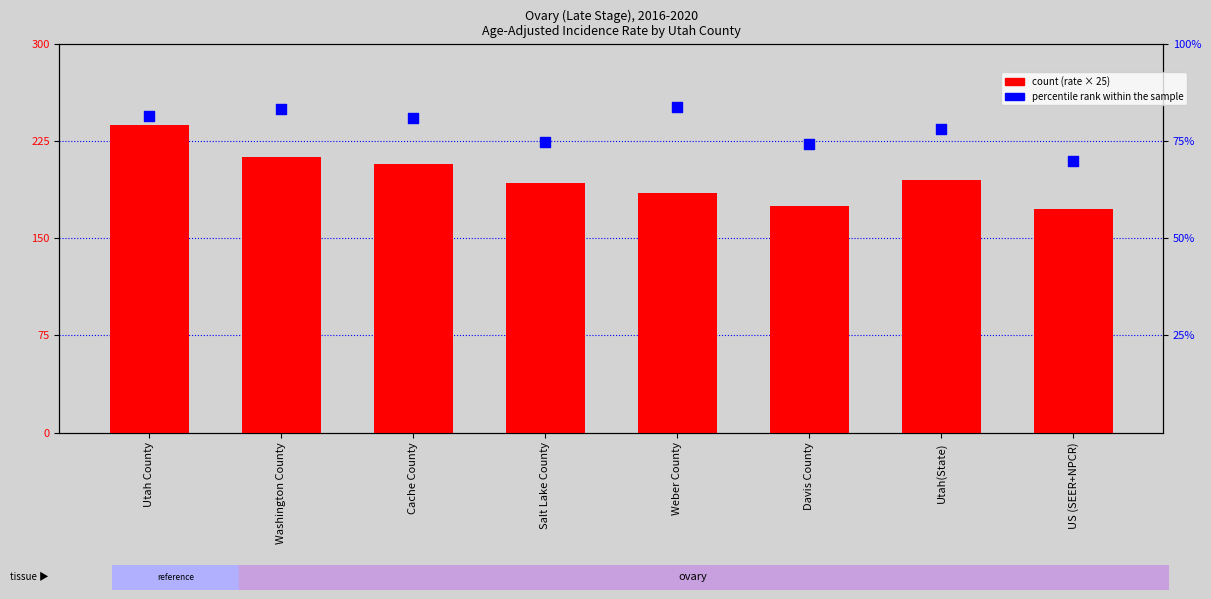

Which series has the largest Y range (max minus min)?

count